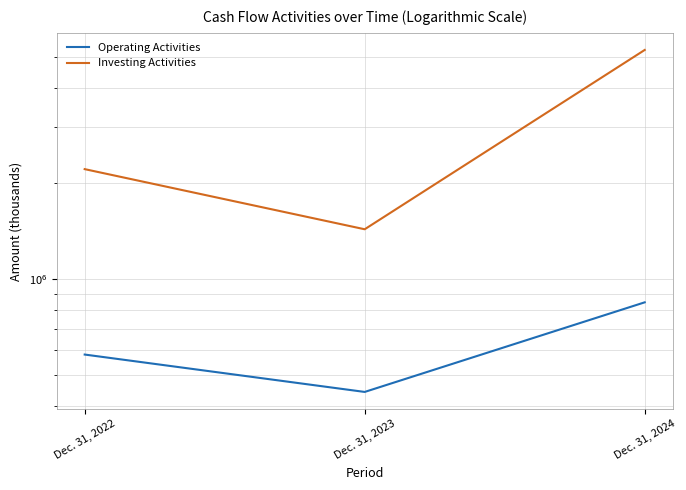

Reading left to right, transcribe all the data shown in this chart.

Operating Activities: Dec. 31, 2022=580249	Dec. 31, 2023=442740	Dec. 31, 2024=846566
Investing Activities: Dec. 31, 2022=2218997	Dec. 31, 2023=1436257	Dec. 31, 2024=5254811